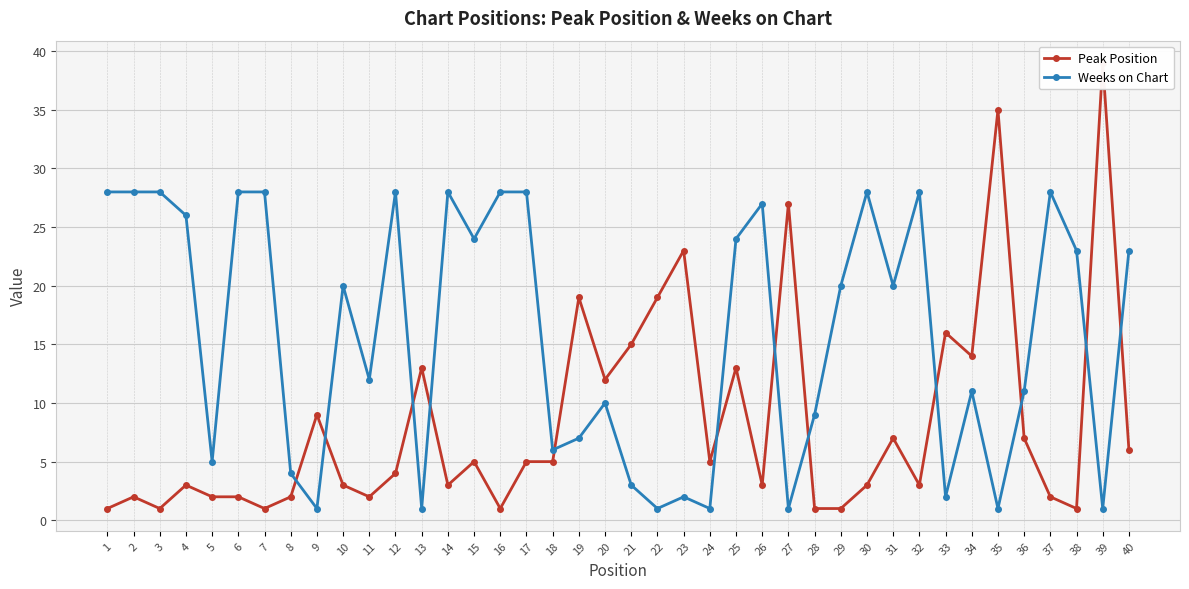

What is the value of the Peak Position point at the 31st from the left?

7